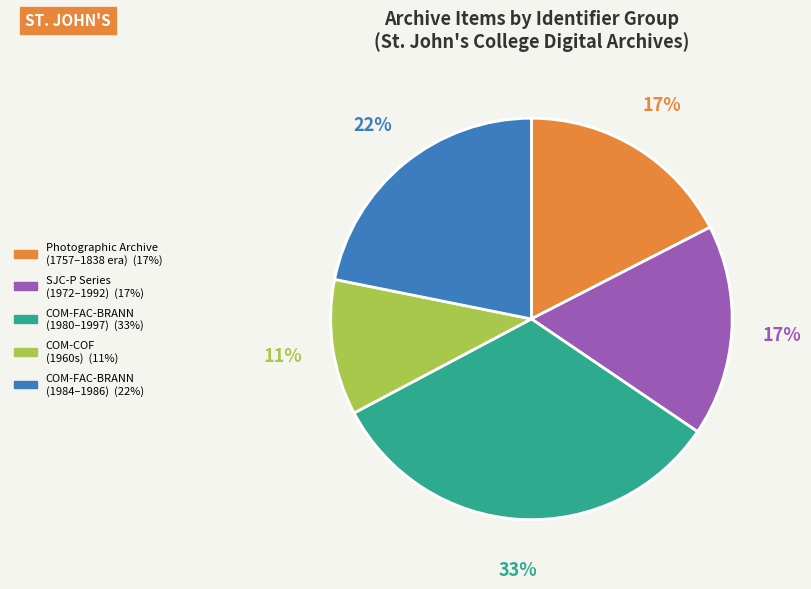

Count the number of slices in the pie.

5